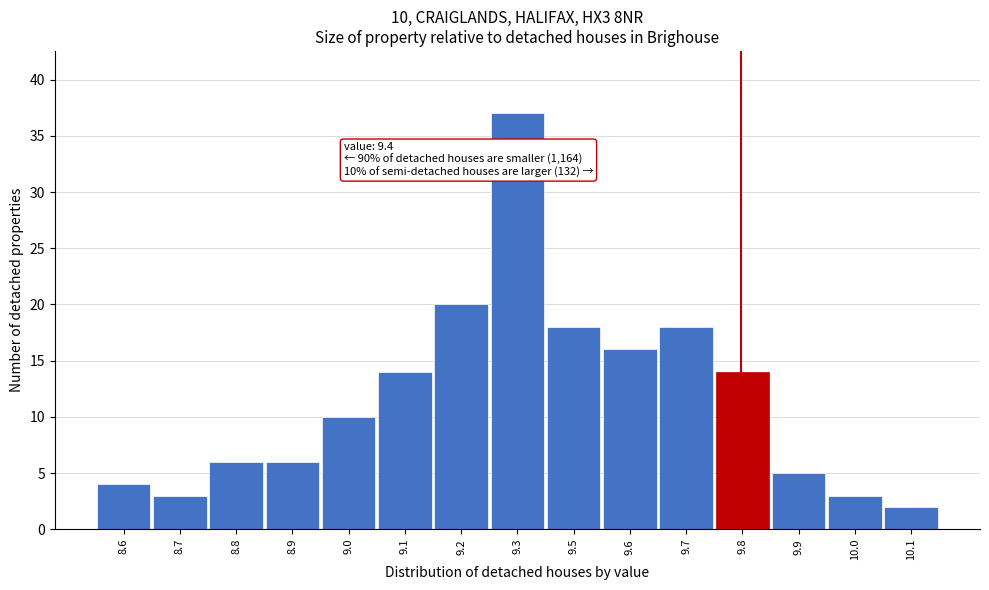

Reading left to right, what are all the values shown in this chart?

8.6=4	8.7=3	8.8=6	8.9=6	9.0=10	9.1=14	9.2=20	9.3=37	9.5=18	9.6=16	9.7=18	9.8=14	9.9=5	10.0=3	10.1=2